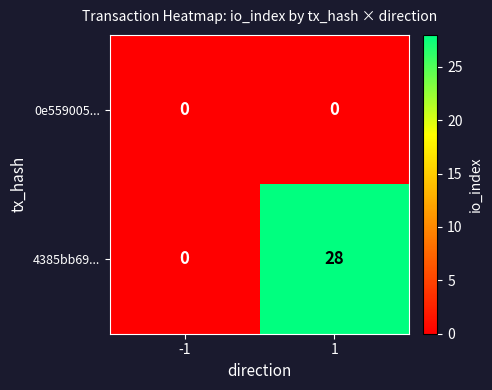

At 1, list the series in order from largest to smallest.

4385bb69..., 0e559005...